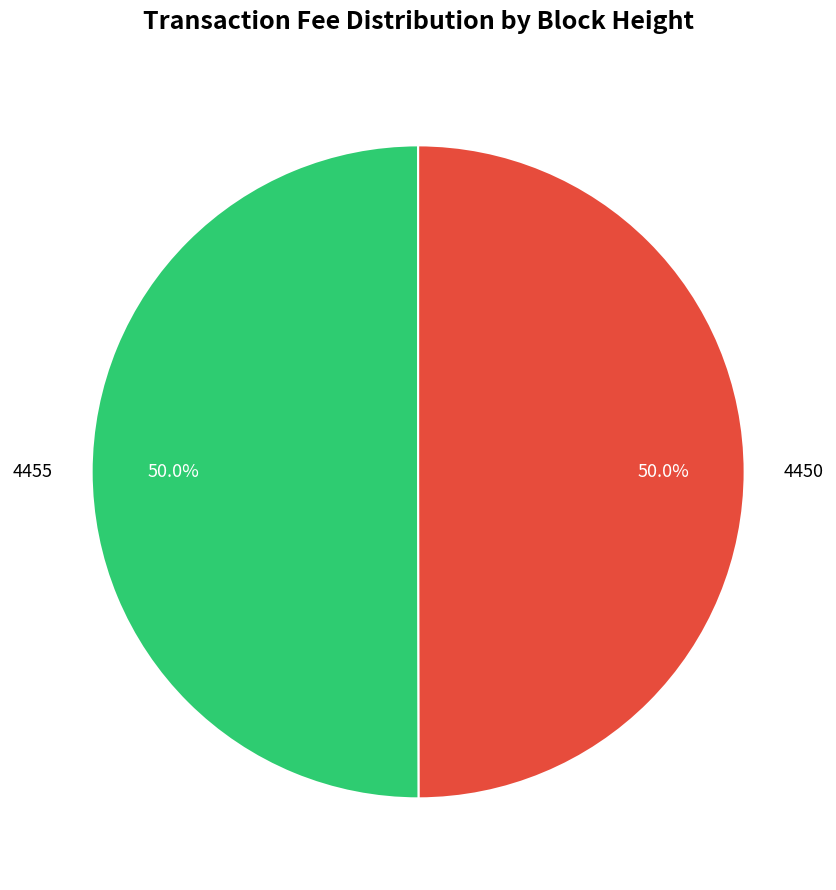

What is the ratio of the value at 4455 to the value at 4450?

1.0